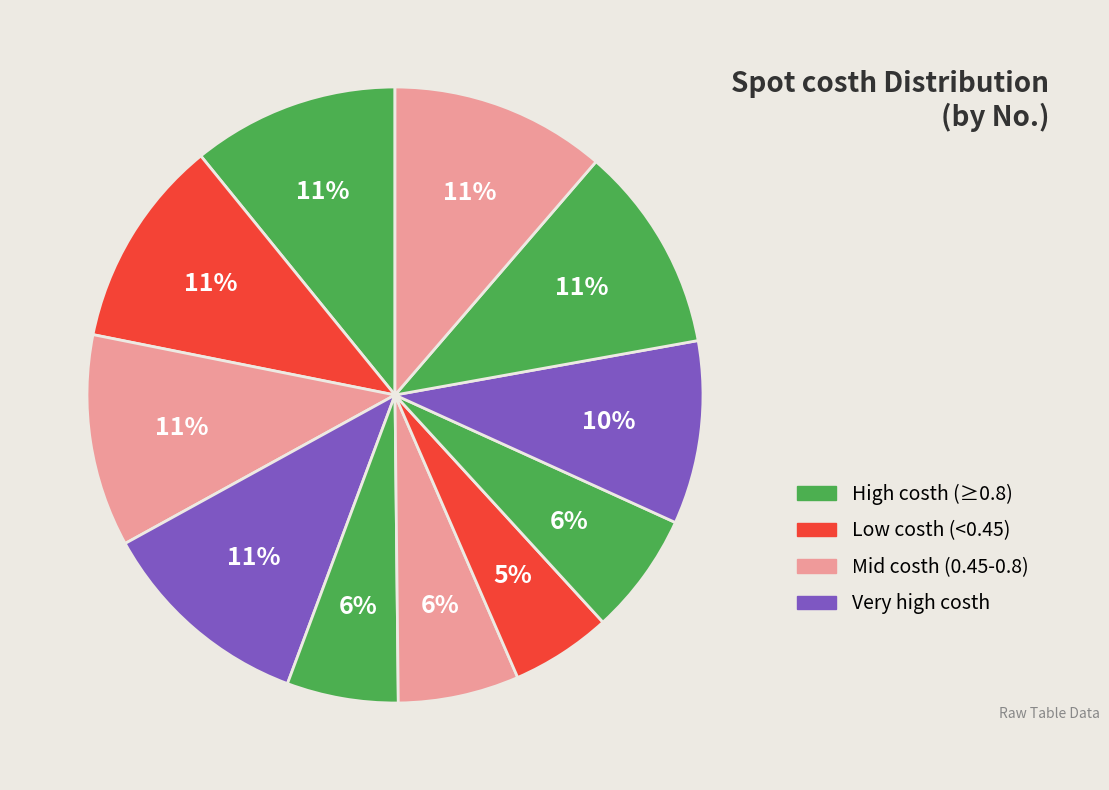

Rank the categories by value from highest to lowest.

11, 4, 3, 2, 1, 10, 9, 8, 6, 5, 7